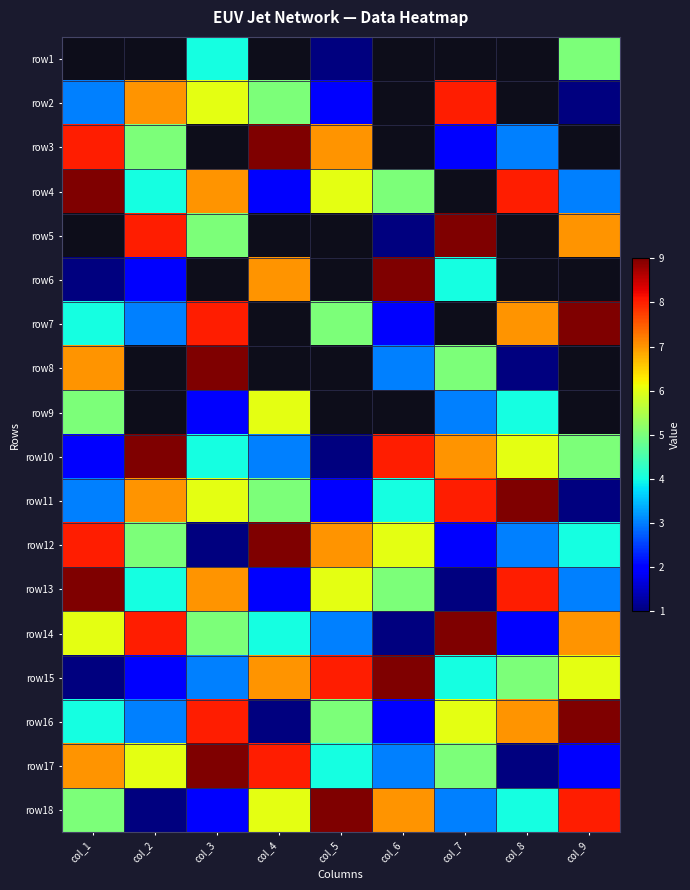

Which label corresponds to the largest value in the chart?

col_4